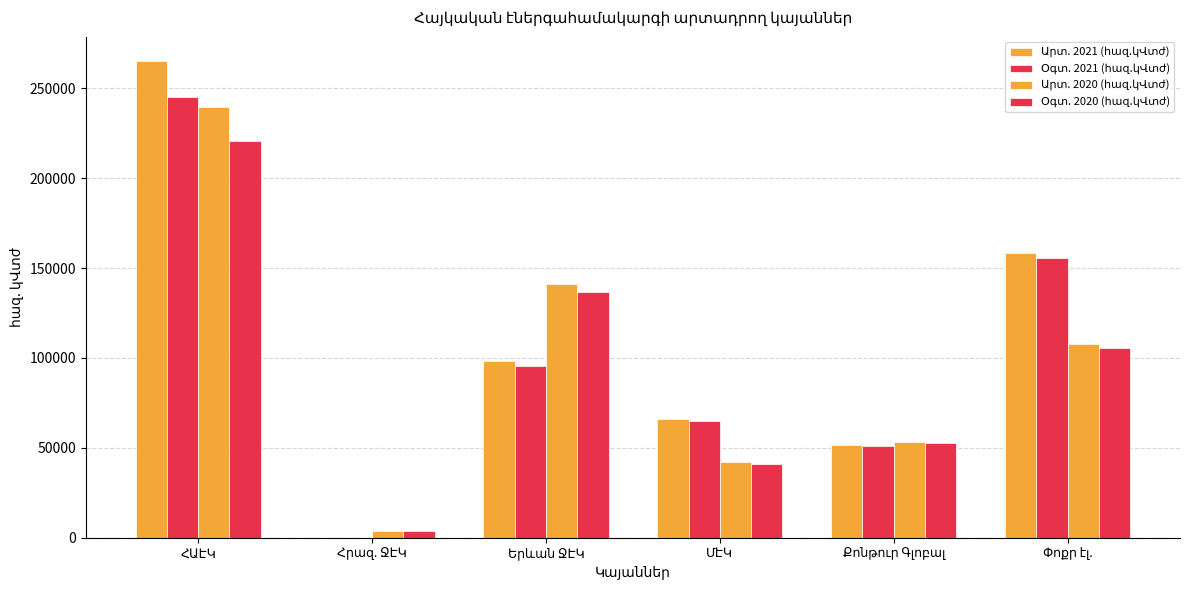

How many groups of bars are there?

6